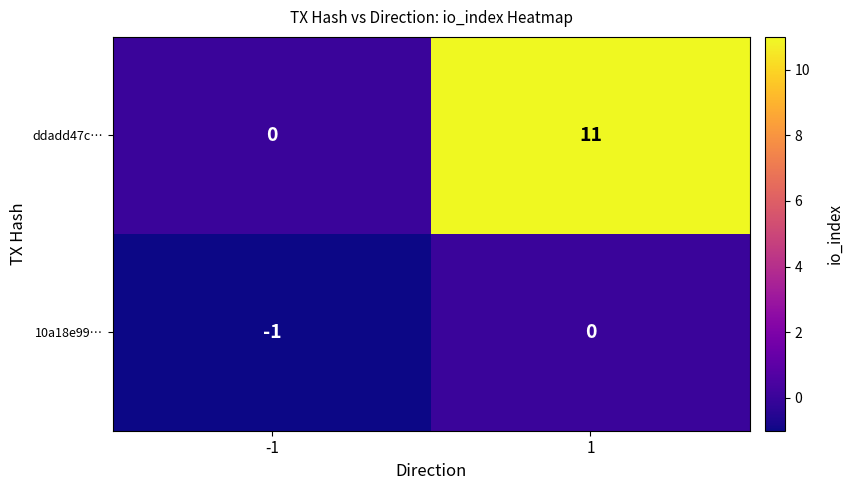

The value of ddadd47c… at 1 is 11. True or false?

True